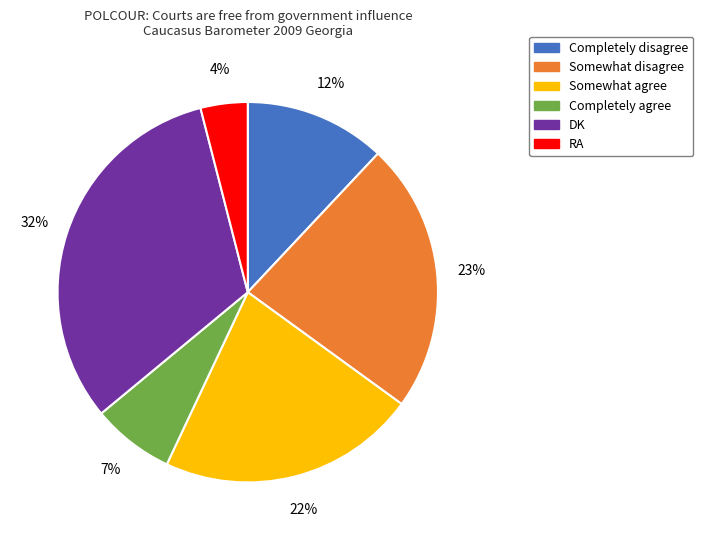

True or false: Somewhat agree accounts for 28% of the total.

False